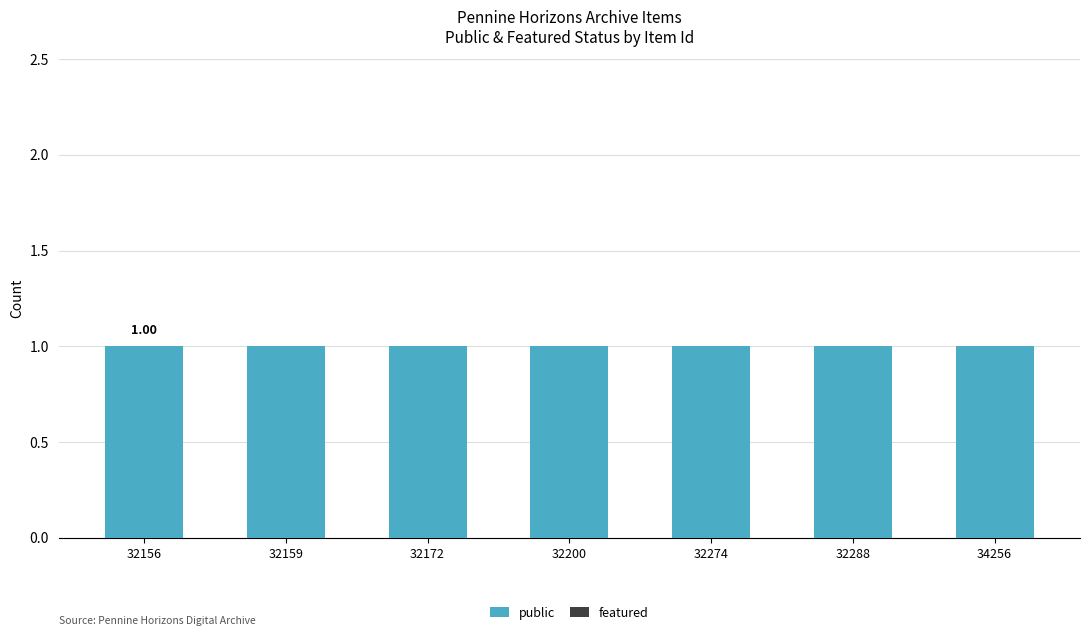

Reading left to right, what are all the values shown in this chart?

public: 1	1	1	1	1	1	1
featured: 0	0	0	0	0	0	0